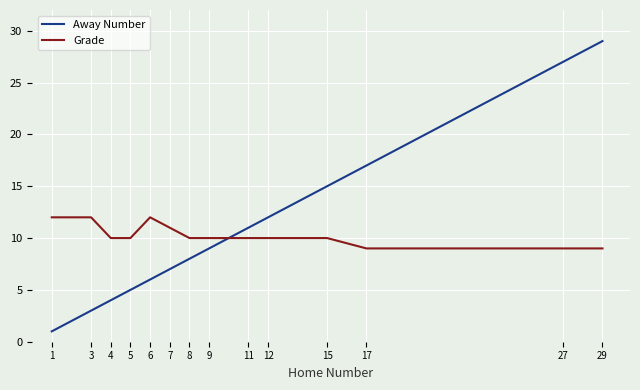

Which series has the widest spread of values?

Away Number